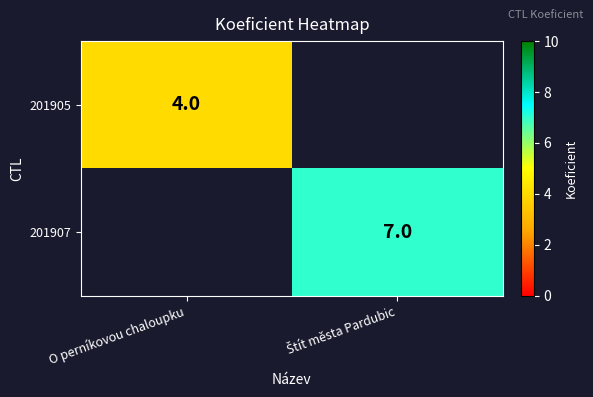

True or false: 201905 has a value of 7 at O perníkovou chaloupku.

False